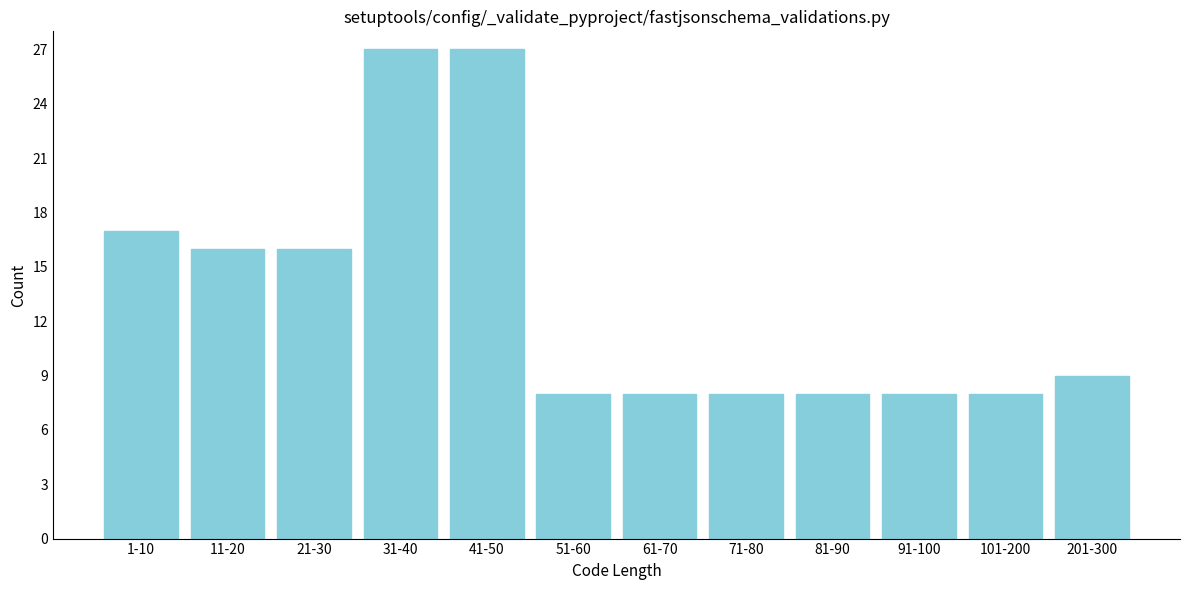

Reading right to left, what are all the values shown in this chart?

201-300=9	101-200=8	91-100=8	81-90=8	71-80=8	61-70=8	51-60=8	41-50=27	31-40=27	21-30=16	11-20=16	1-10=17